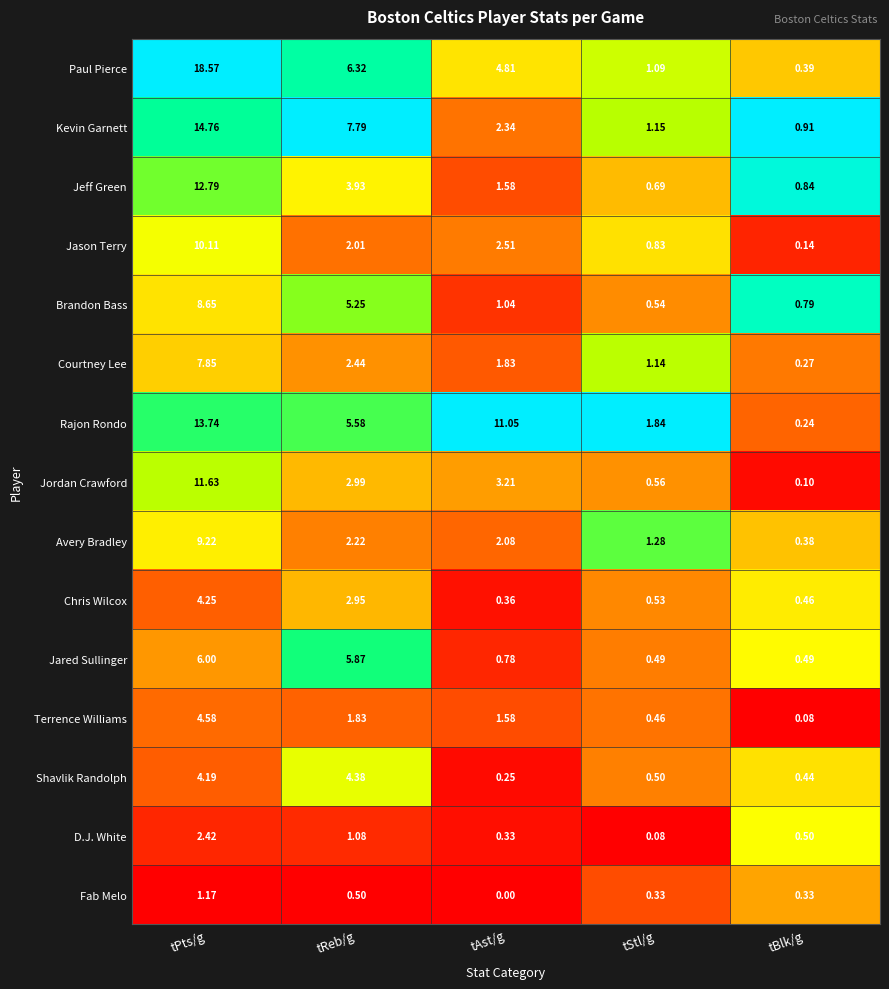

Which series has the widest spread of values?

Paul Pierce